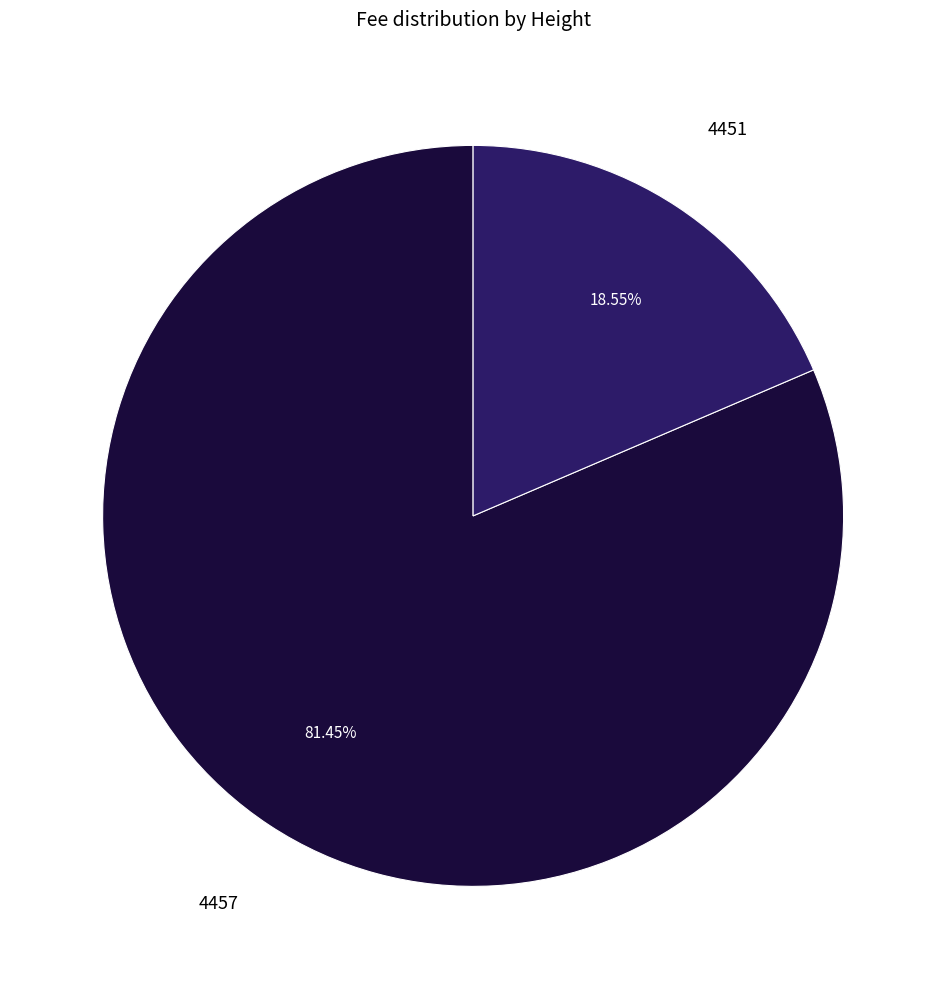

Does any single category account for the majority?

Yes